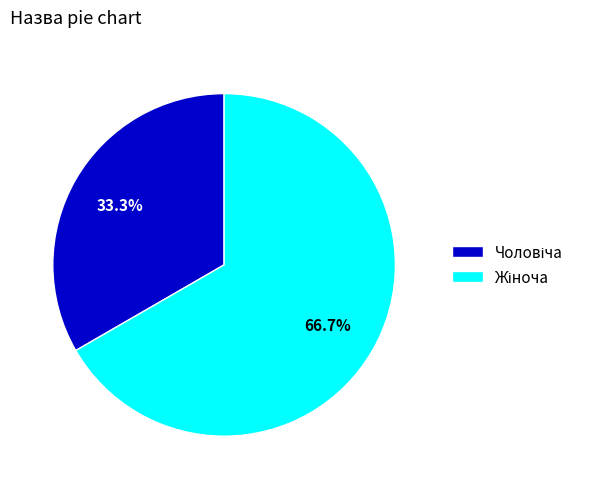

How many slices are in this pie chart?

2